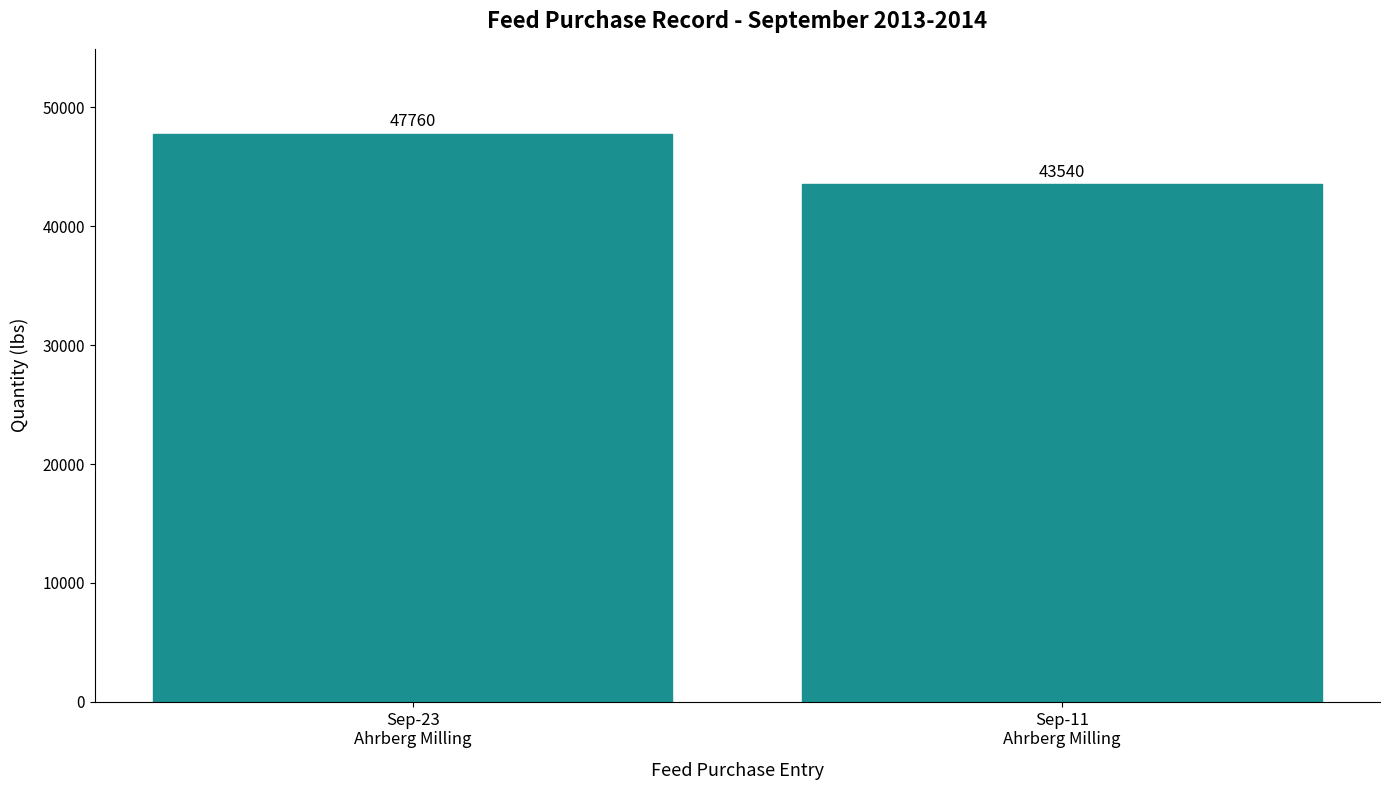

The chart shows a value of 68708 at Sep-23
Ahrberg Milling. True or false?

False